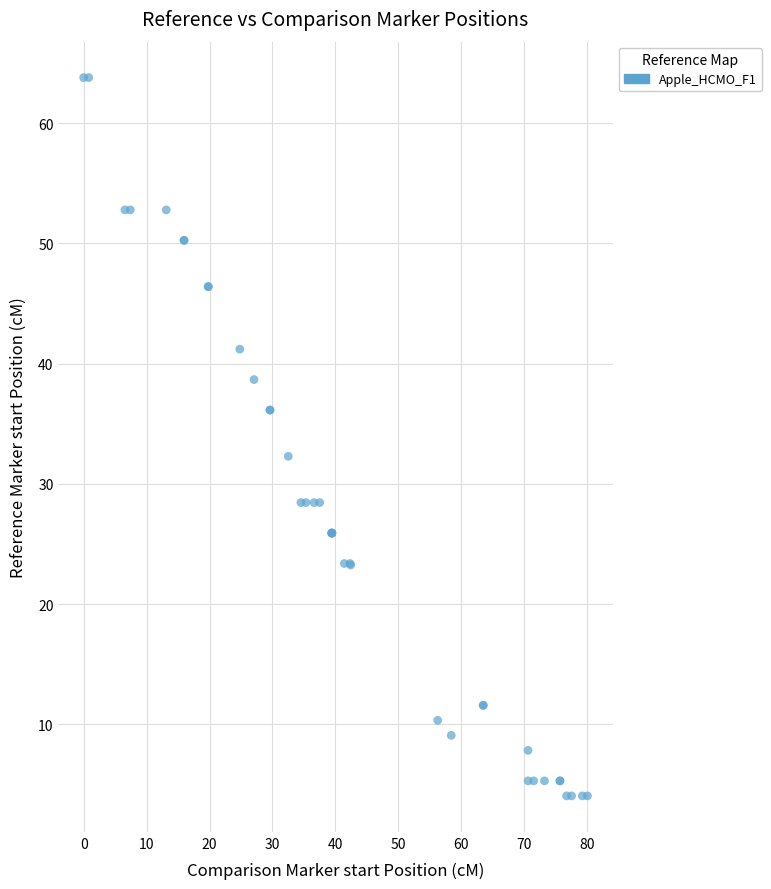

What Y value in the scatter plot is closest to 33?

32.3